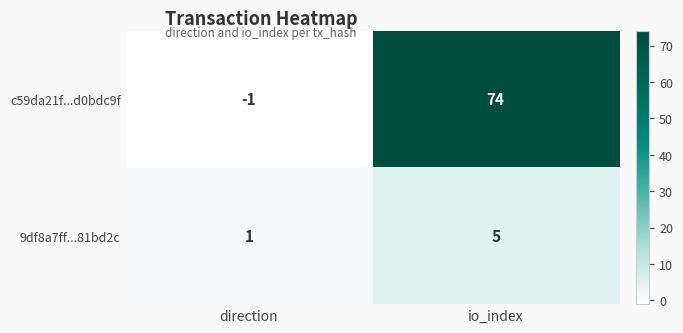

Rank the series at direction from highest to lowest value.

9df8a7ff...81bd2c, c59da21f...d0bdc9f